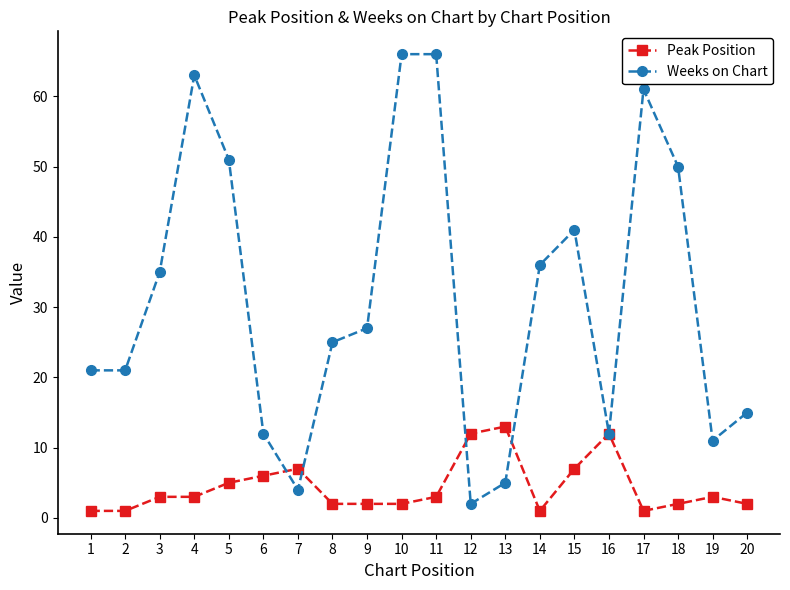

At 13, list the series in order from smallest to largest.

Weeks on Chart, Peak Position